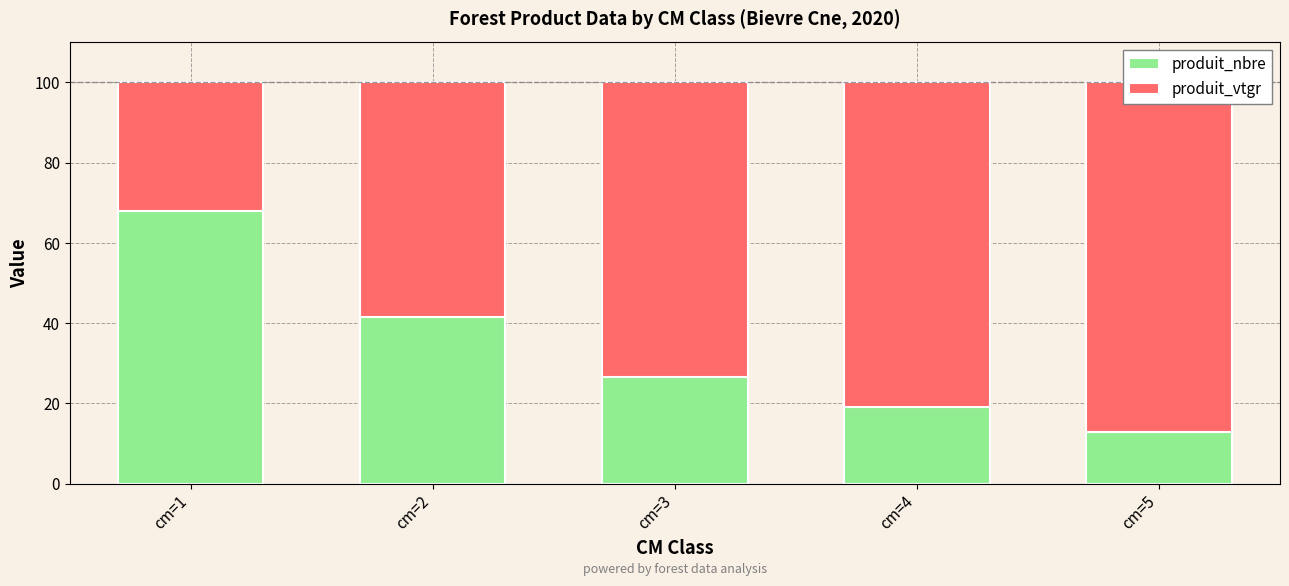

What is the sum of the produit_nbre values at cm=3 and cm=4?

45.6